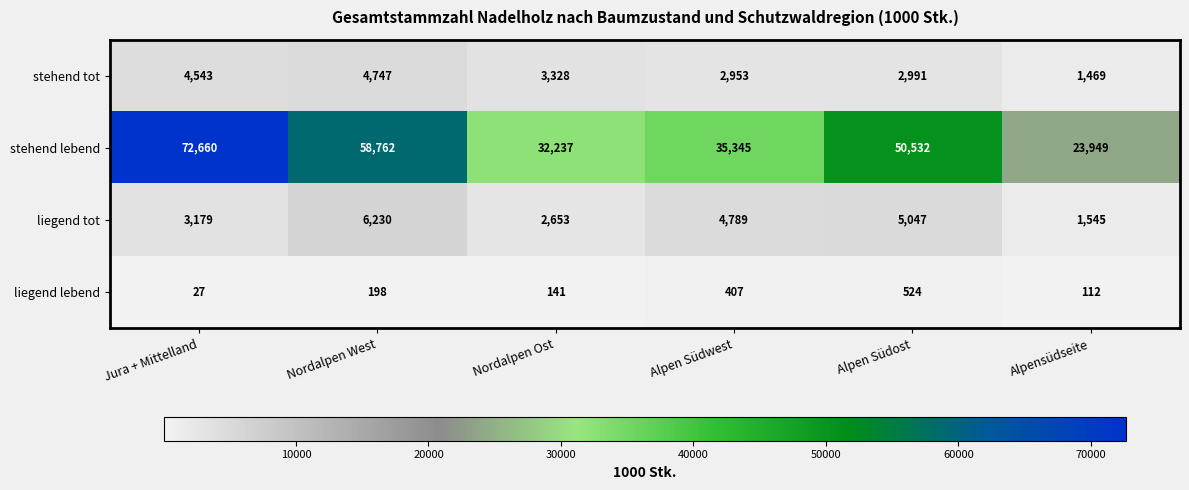

At how many categories does at least one series exceed 46356?

3